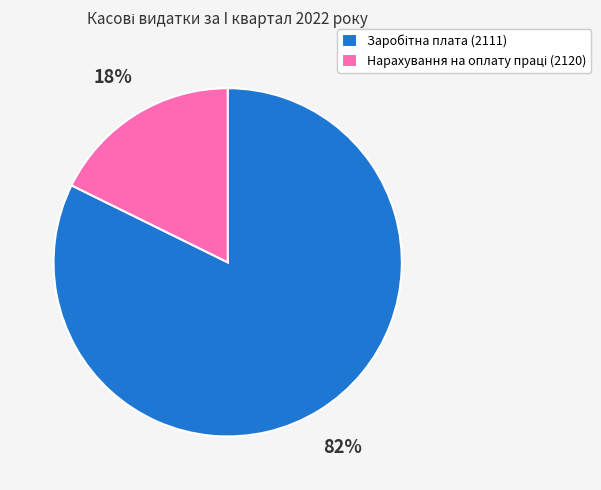

Is there any slice that represents more than half of the pie?

Yes